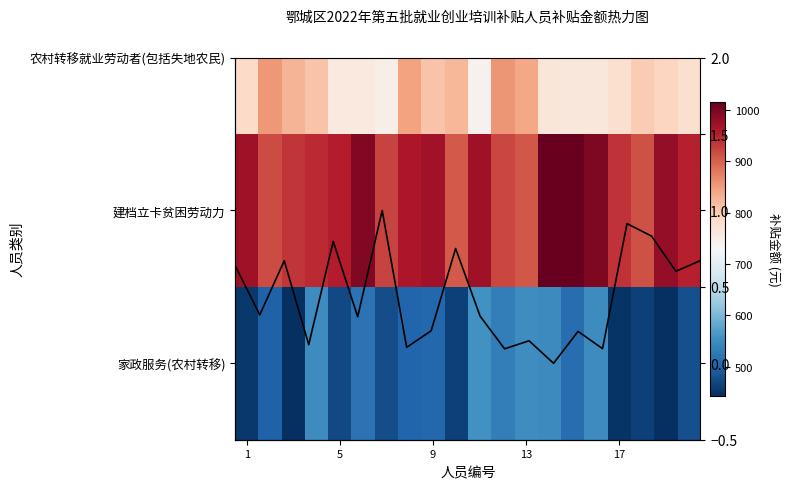

True or false: f(x) has a value of 1.0 at 19.

False